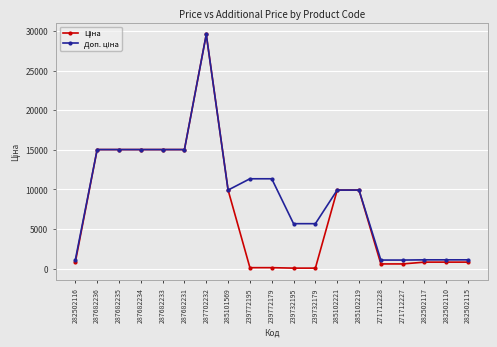

Count the number of data series in this chart.

2